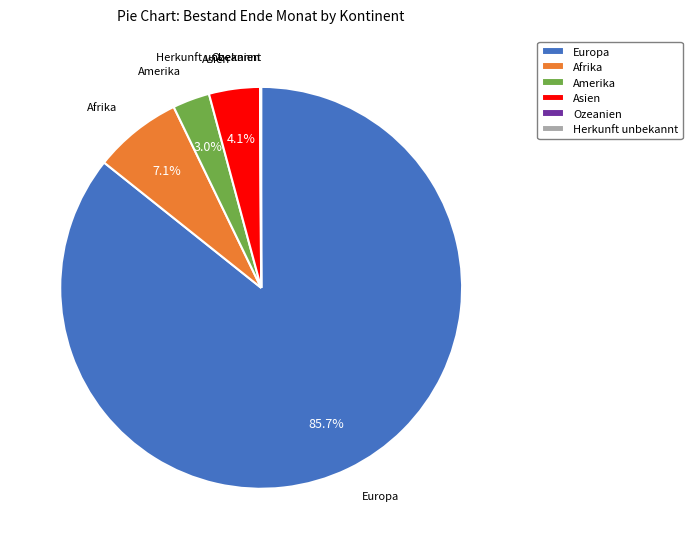

Which has a higher value, Europa or Asien?

Europa